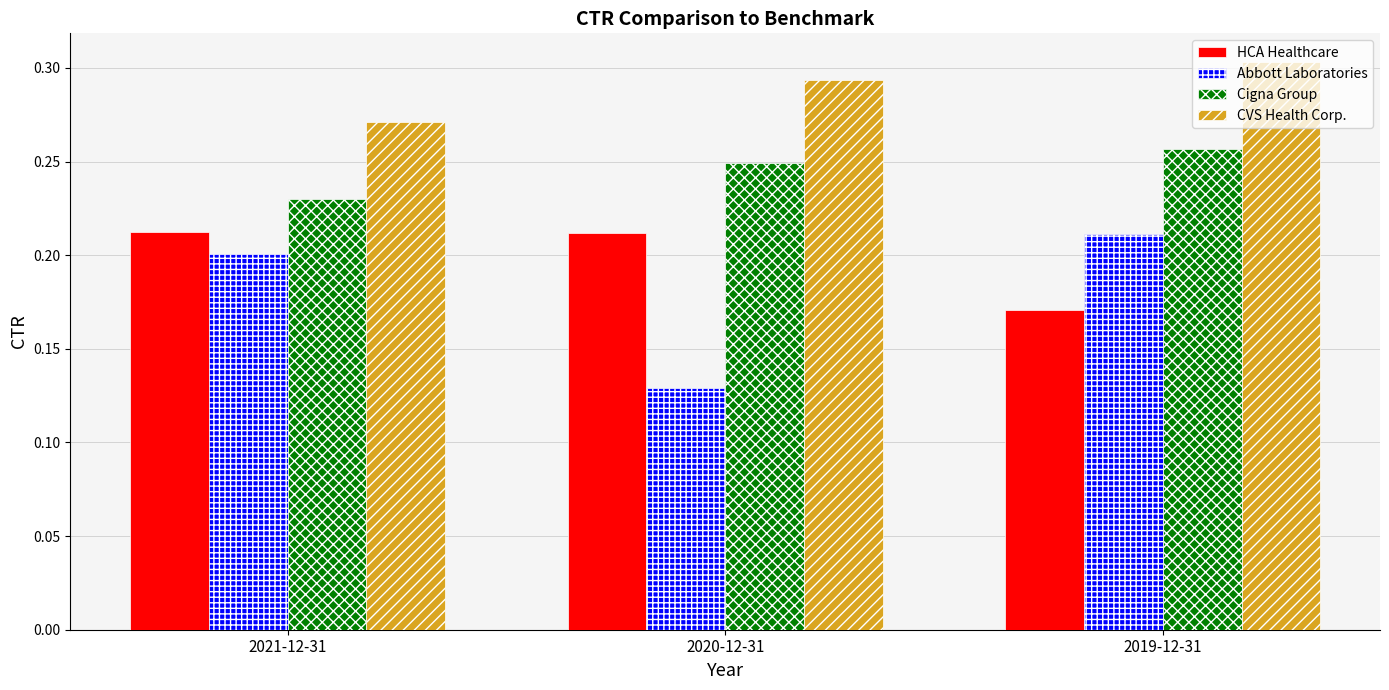

At which category does the chart reach its peak across all series?

2019-12-31